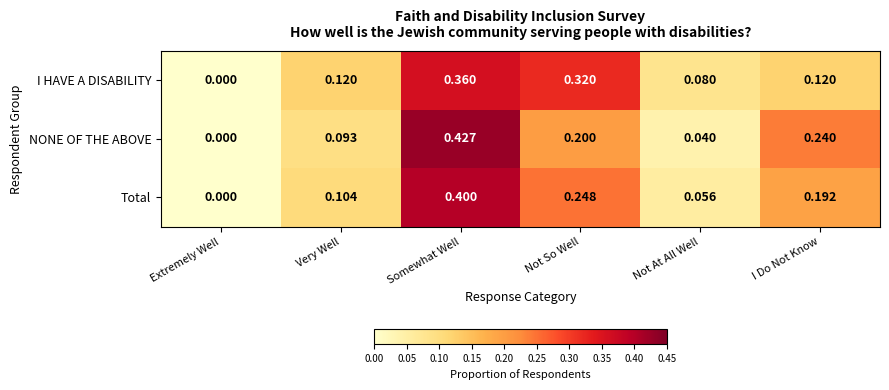

Where is I HAVE A DISABILITY nearest to the value 0?

Extremely Well